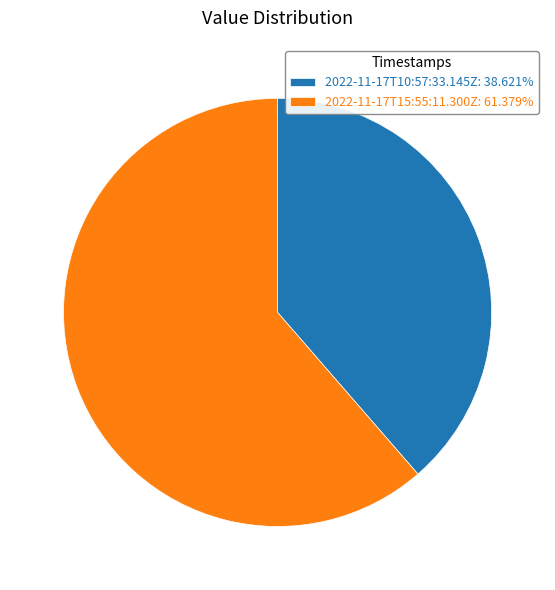

Do 2022-11-17T15:55:11.300Z: 61.379% and 2022-11-17T10:57:33.145Z: 38.621% together represent more than half of the pie?

Yes